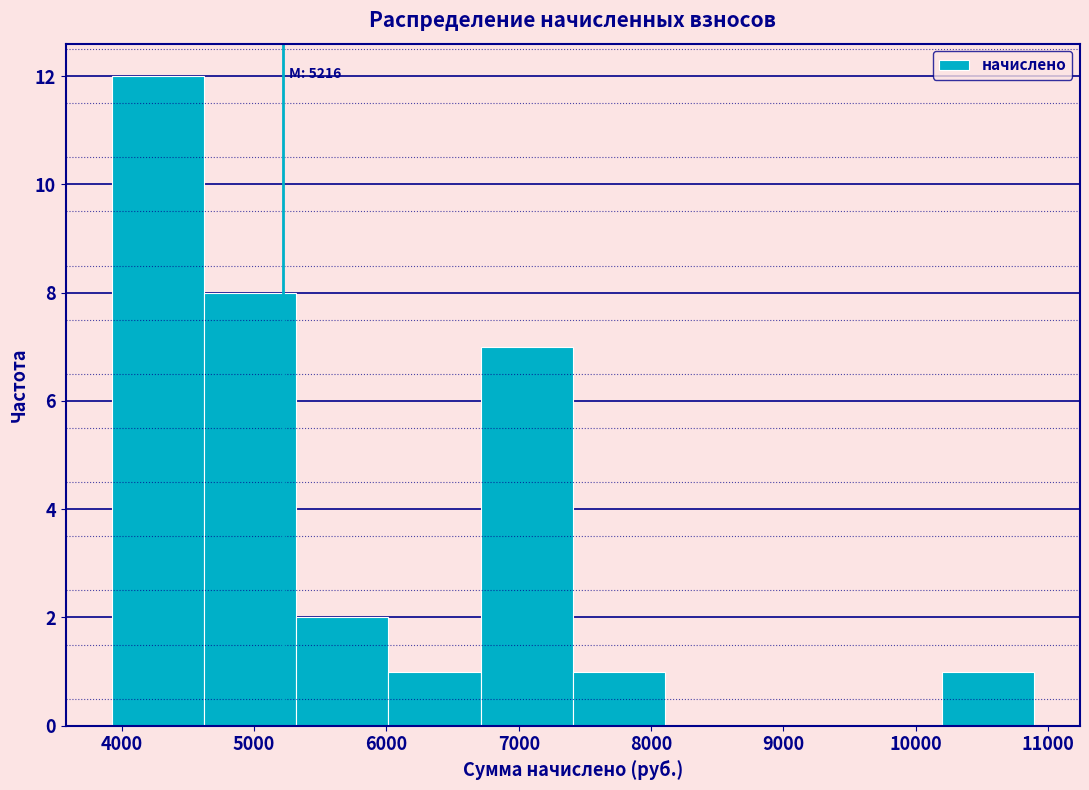

Which range on the x-axis has the tallest bar?

3900 to 4600